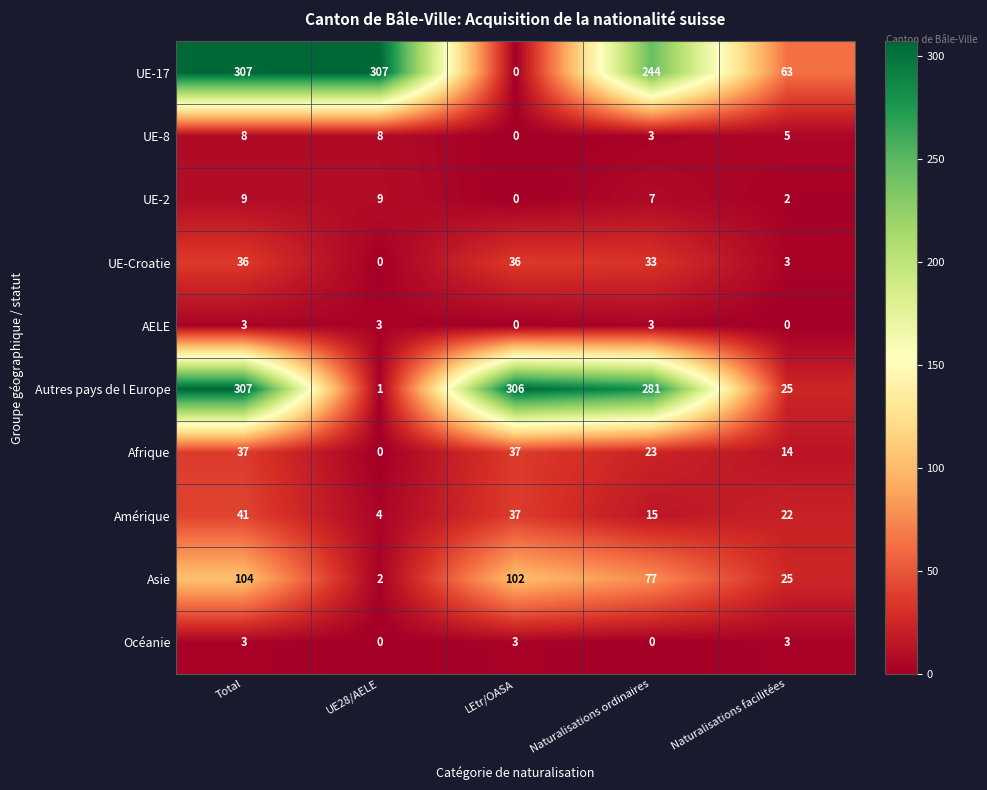

Which category has the lowest value in the Afrique series?

UE28/AELE